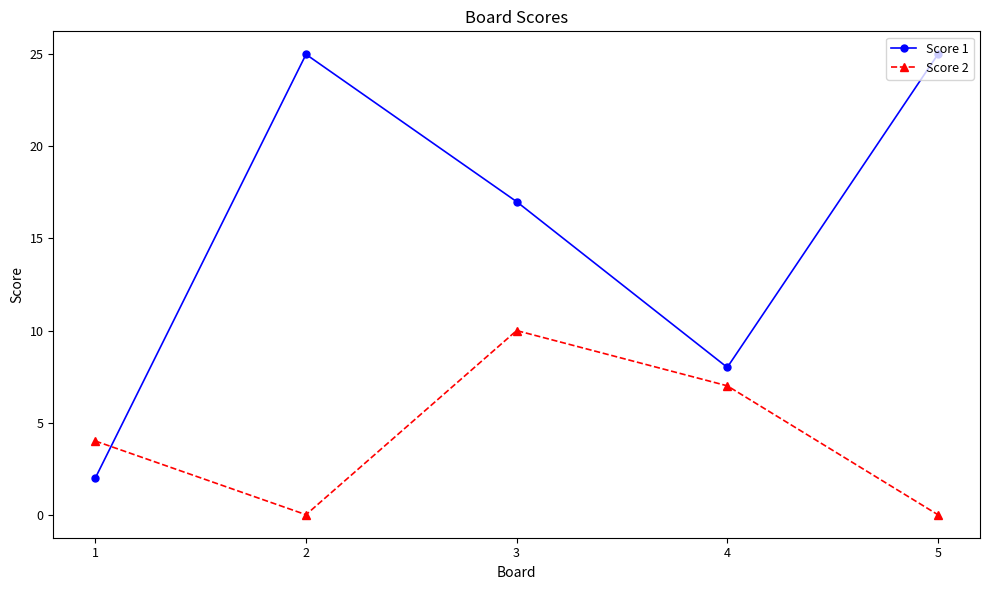

Is it true that Score 2 equals 1 at 1?

False